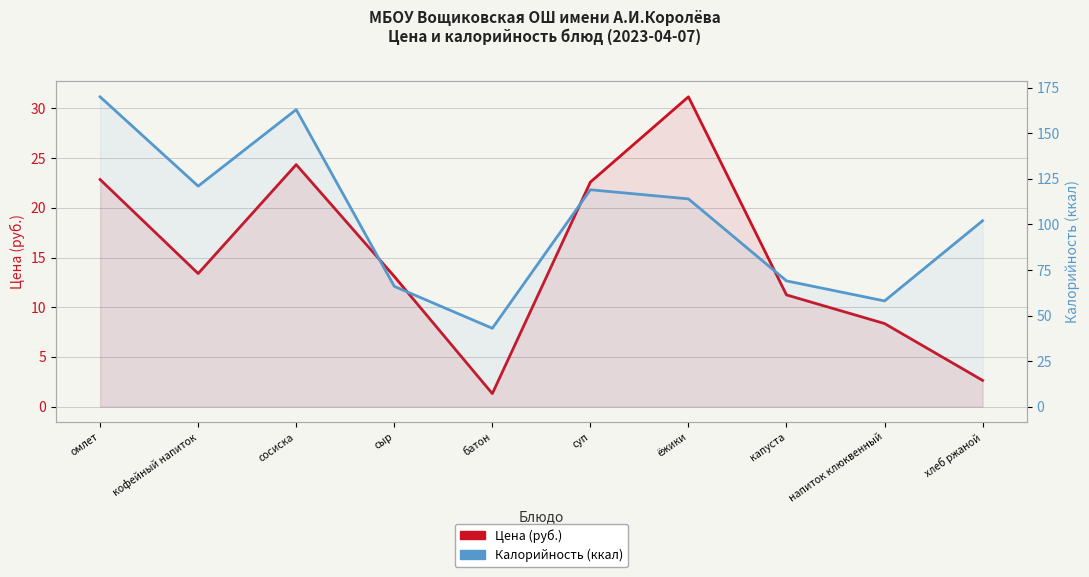

True or false: Цена (руб.) has a value of 13.1 at сыр.

True